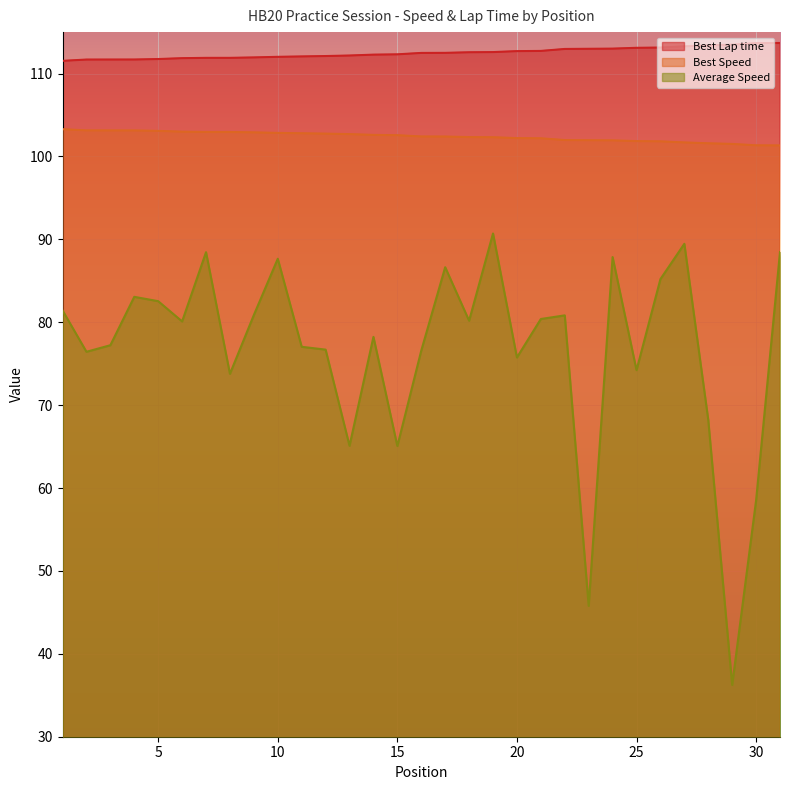

What is the difference between the highest and lowest values at 17?

25.9